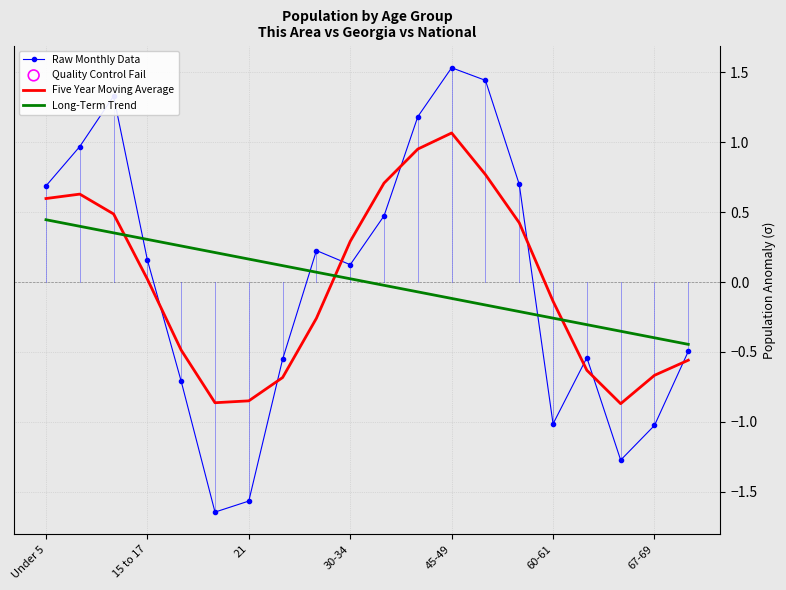

What is the difference between the maximum and minimum values in the Long-Term Trend series?

0.9